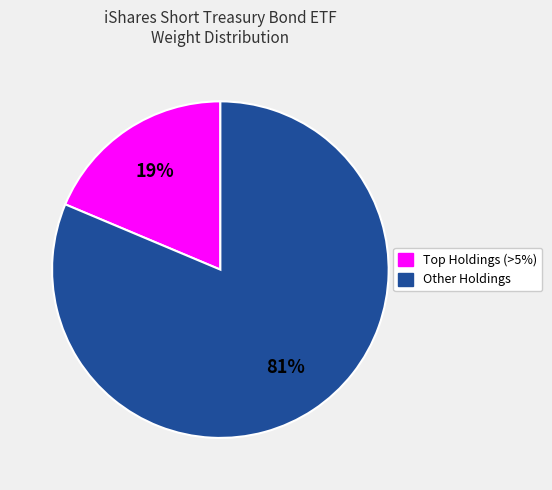

Is there a majority slice in this chart?

Yes